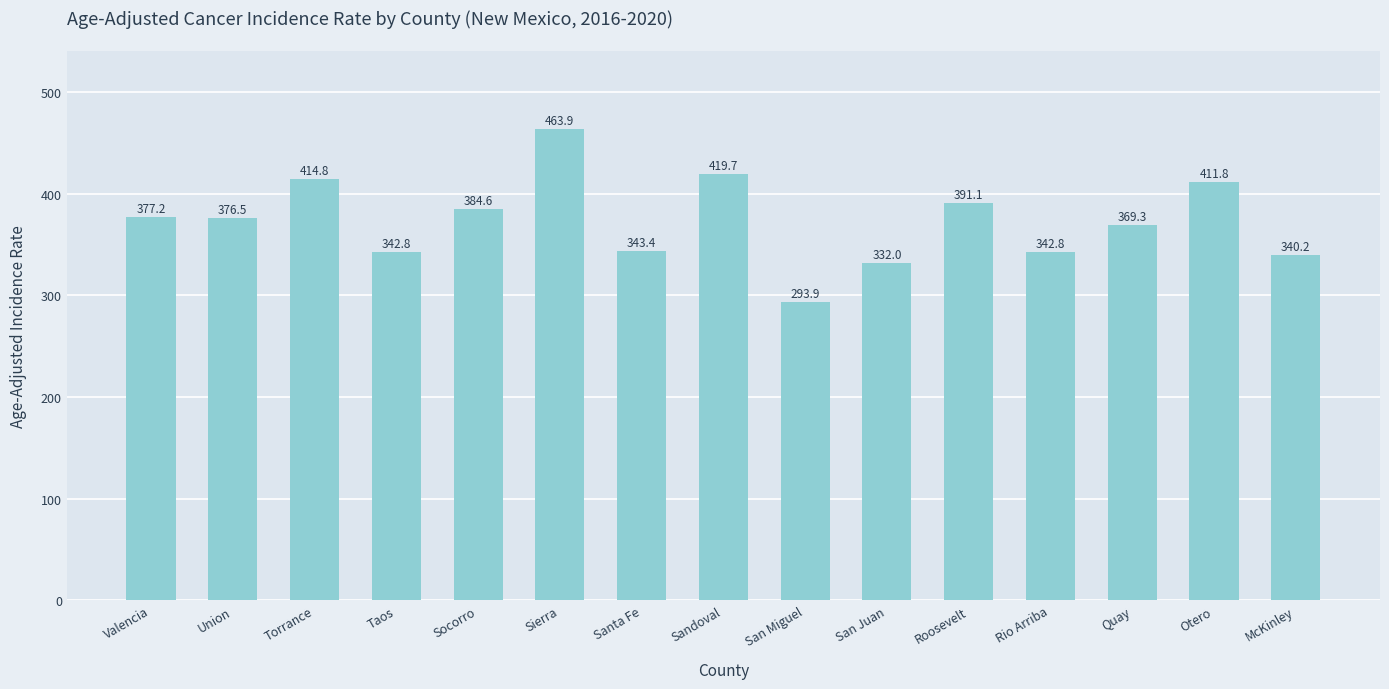

Which label corresponds to the smallest value in the chart?

San Miguel